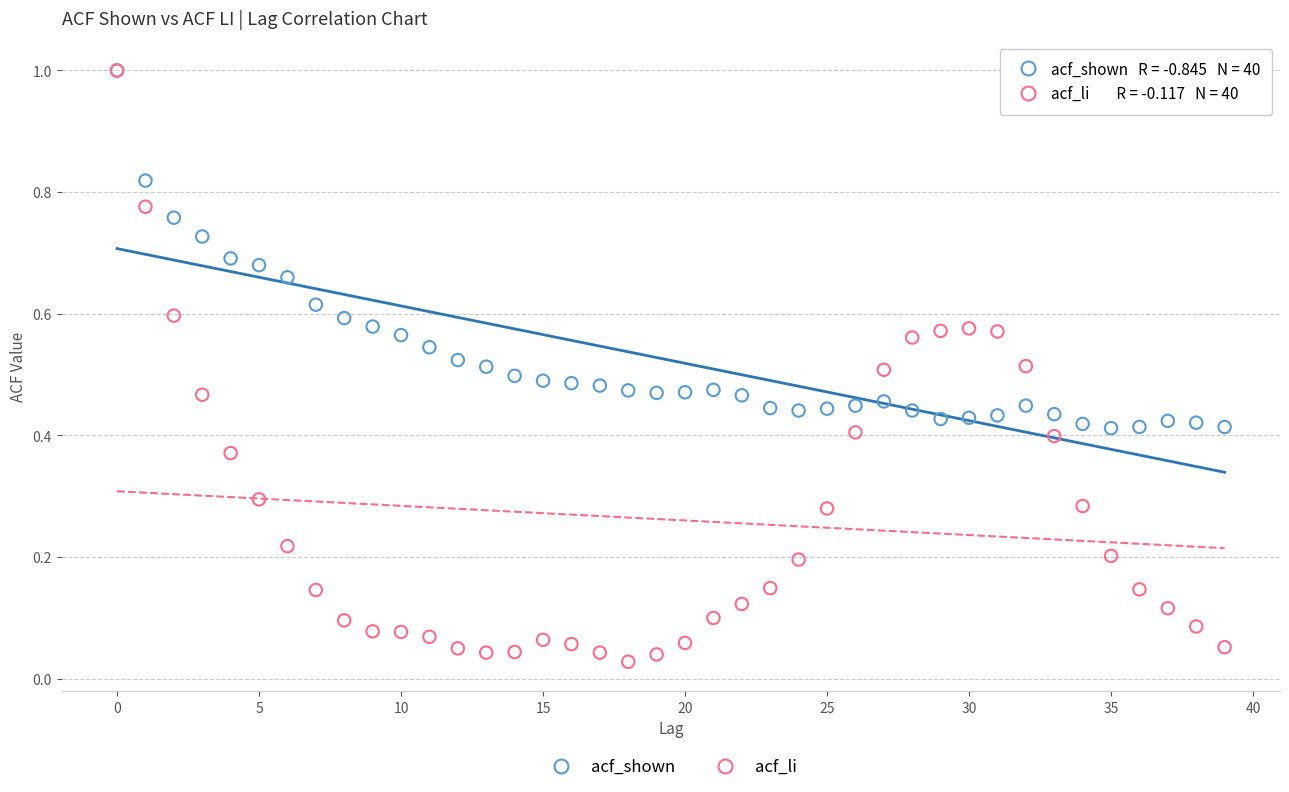

Which series reaches the minimum Y coordinate?

acf_li